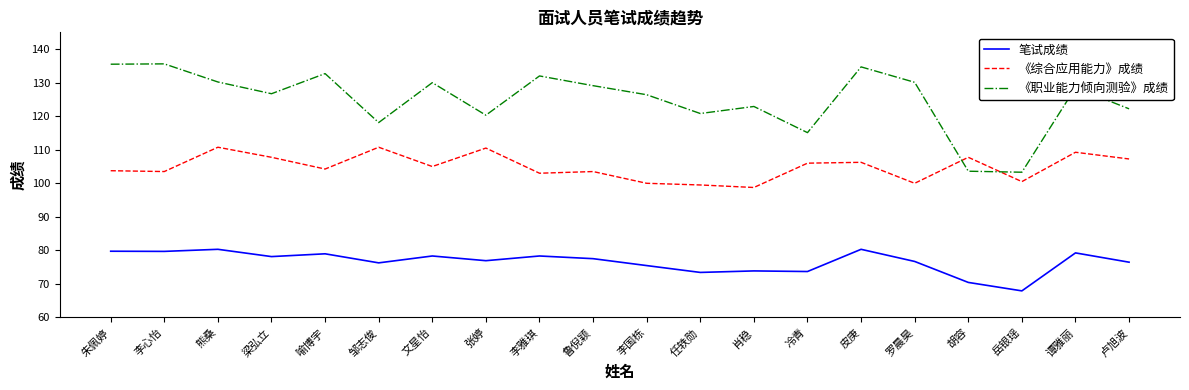

Rank the series by their maximum value, from highest to lowest.

《职业能力倾向测验》成绩, 《综合应用能力》成绩, 笔试成绩